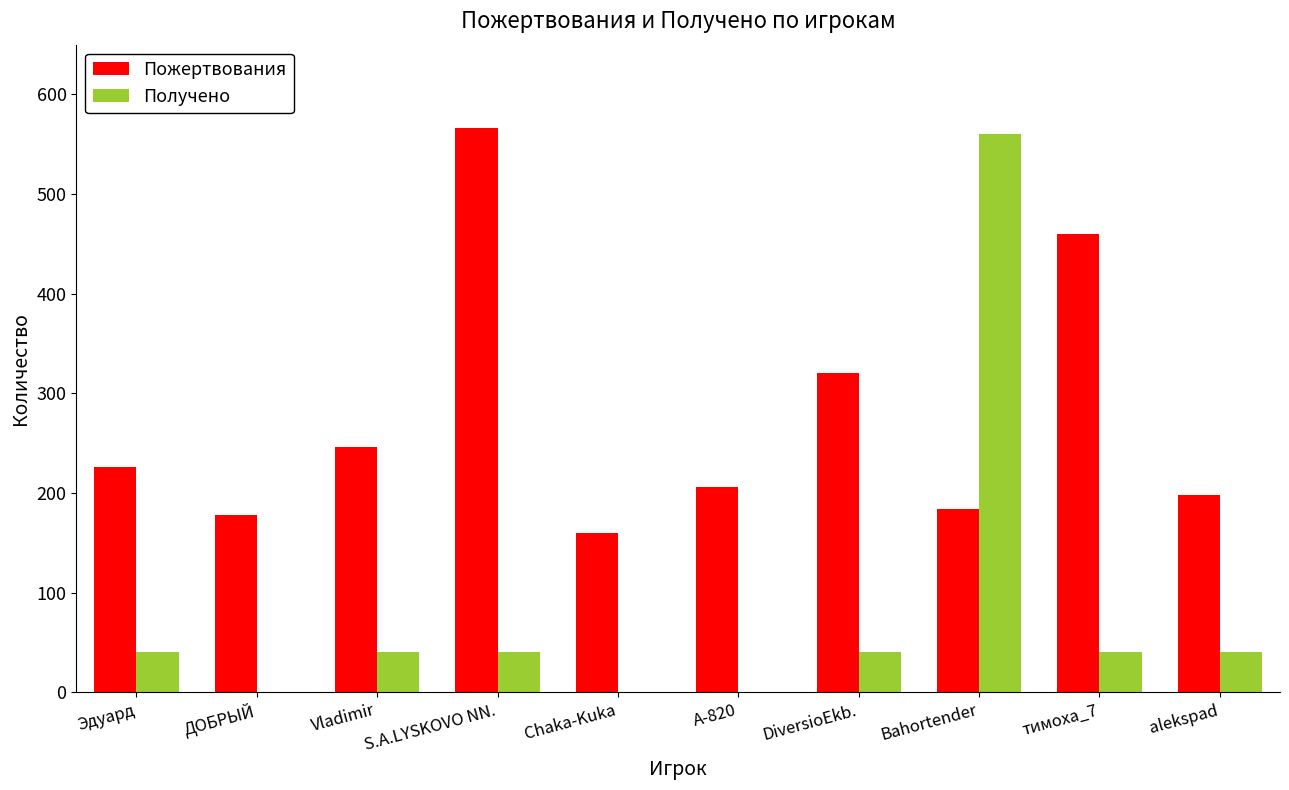

At which category is the sum across all series the highest?

Bahortender